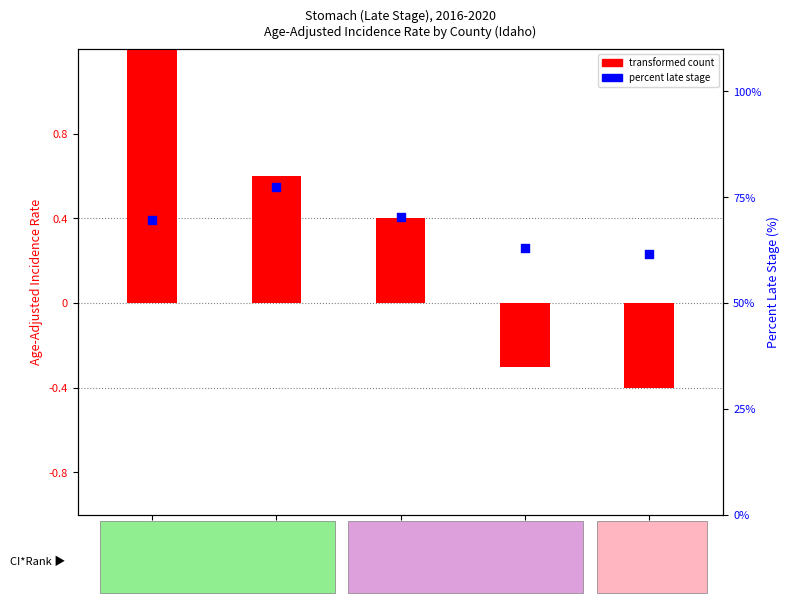

Which series has the widest spread of Y values?

percent late stage